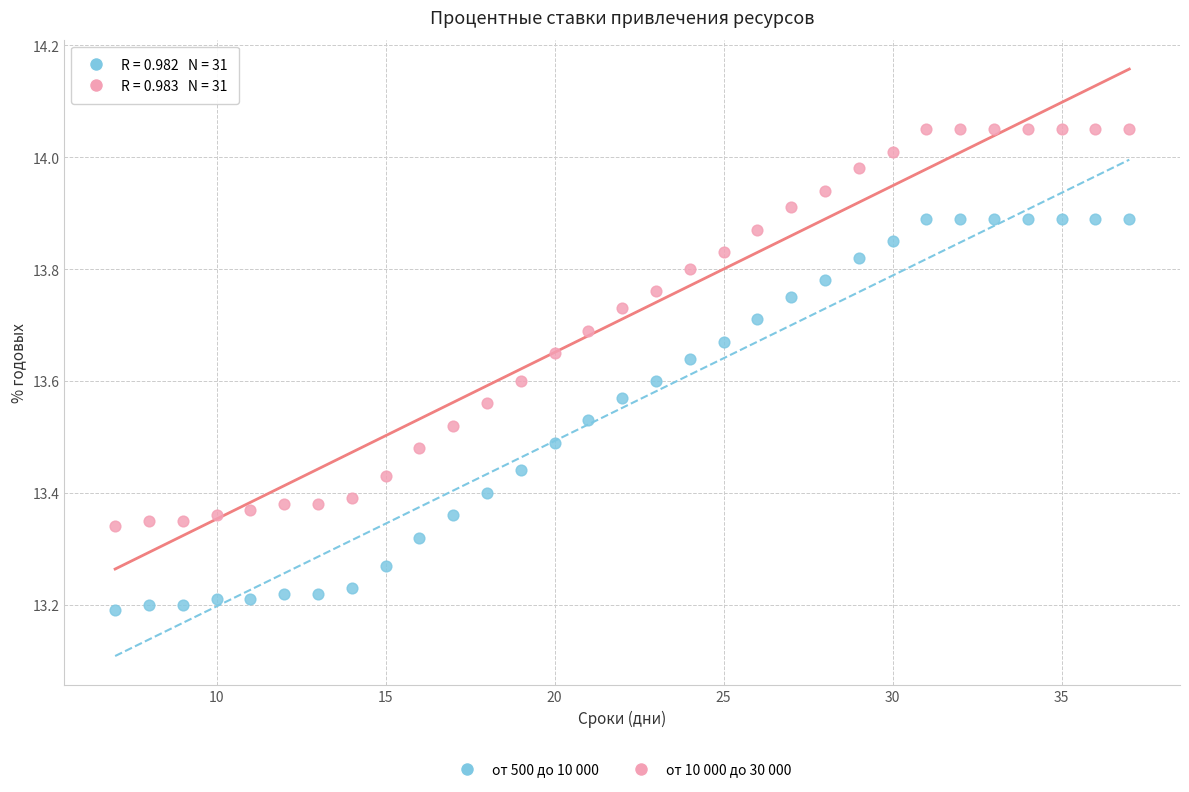

Which series contains the lowest Y value?

от 500 до 10 000